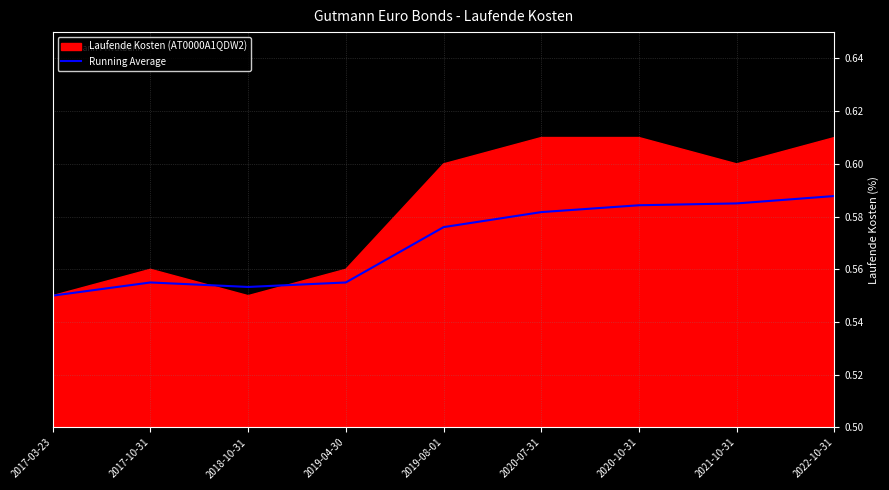

The chart shows a value of 0.6 at 2019-04-30. True or false?

True